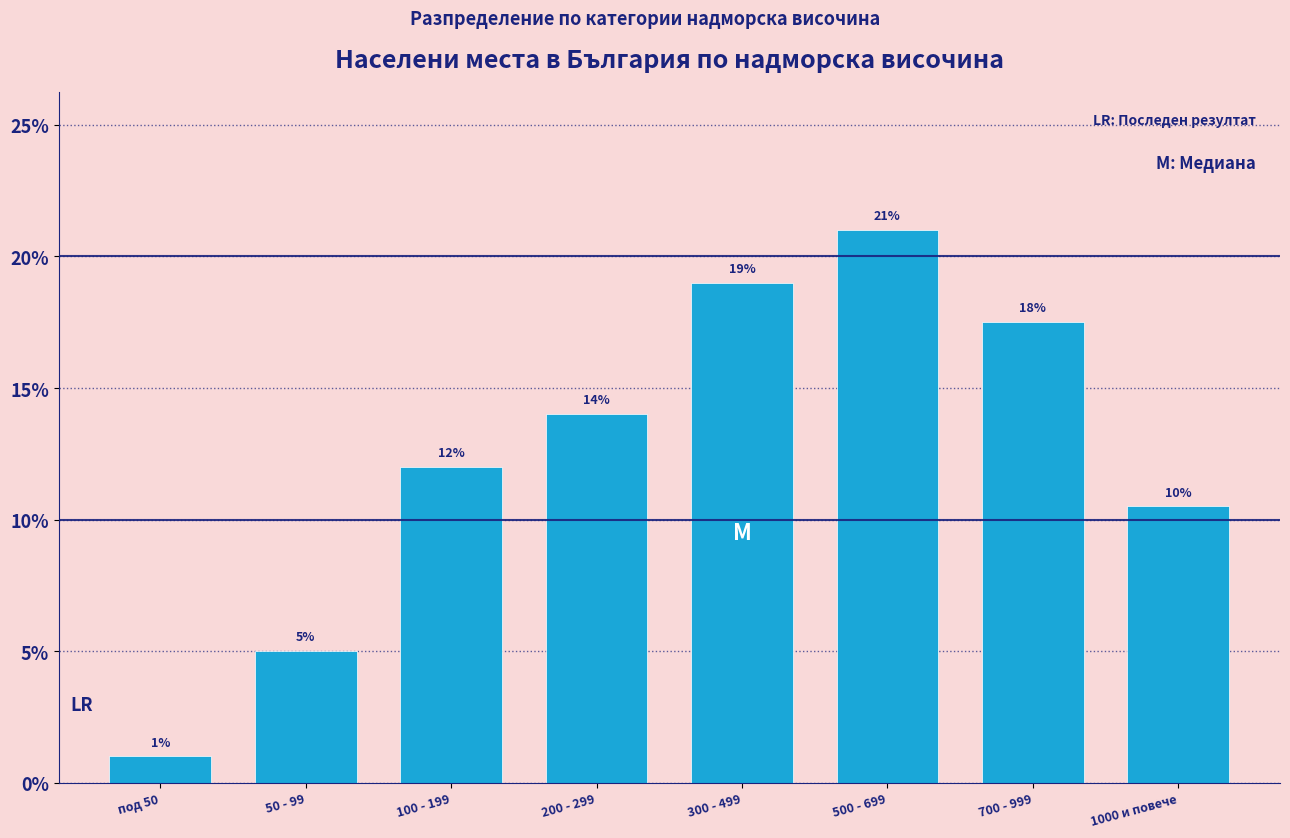

What value does the data have at 100 - 199?

12.0